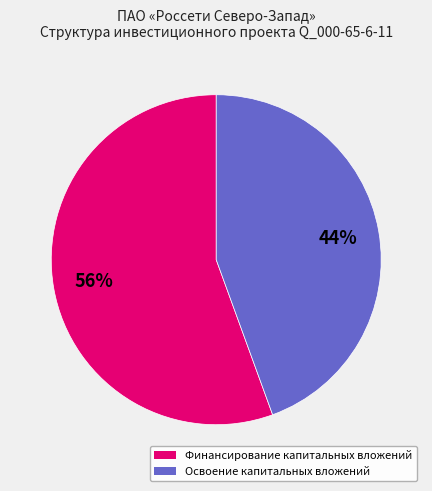

How many segments does this pie chart have?

2